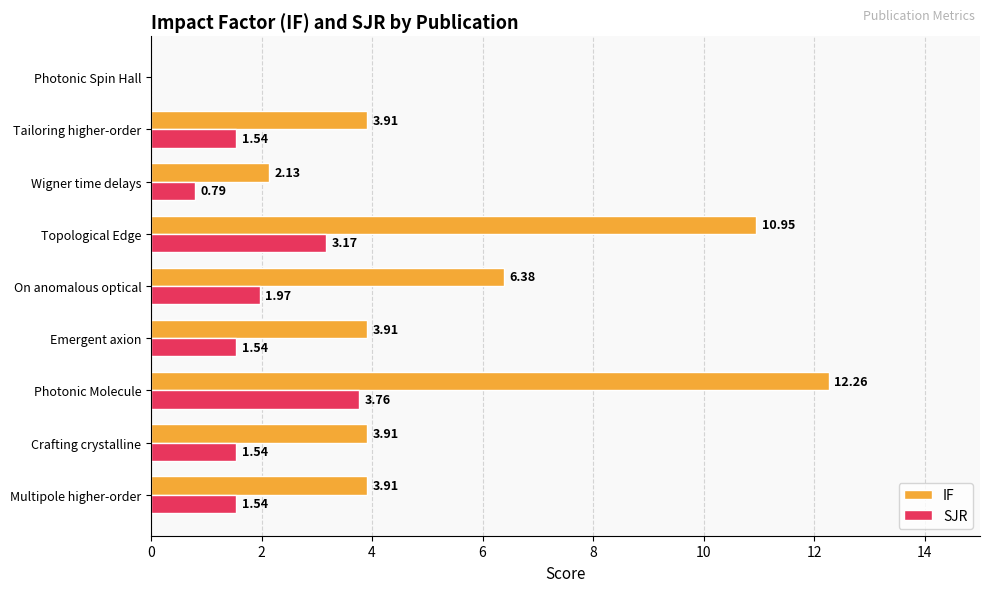

At which category is the sum across all series the highest?

Photonic Molecule